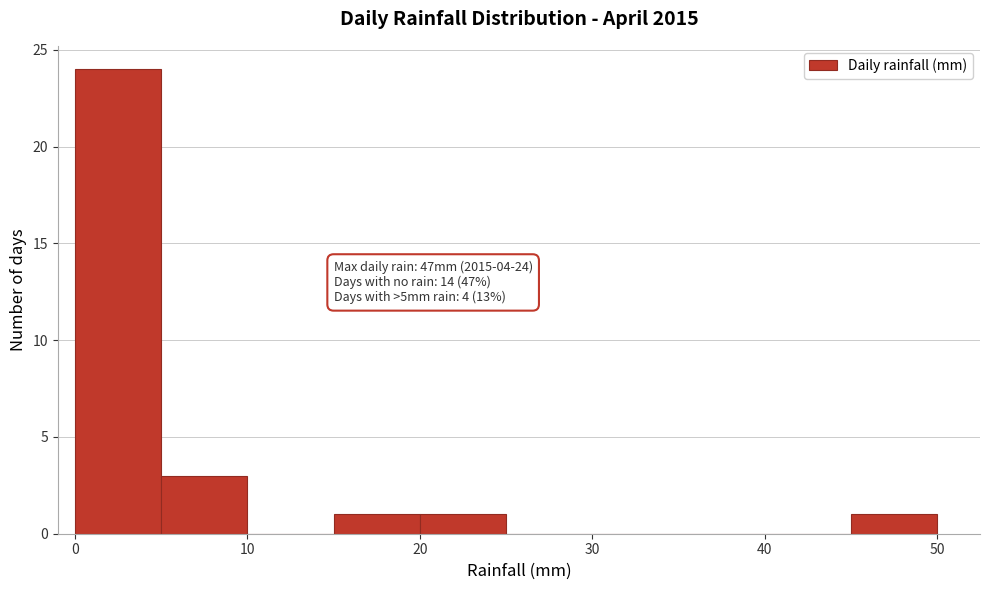

Over which range of the x-axis is the bar tallest?

0 to 5